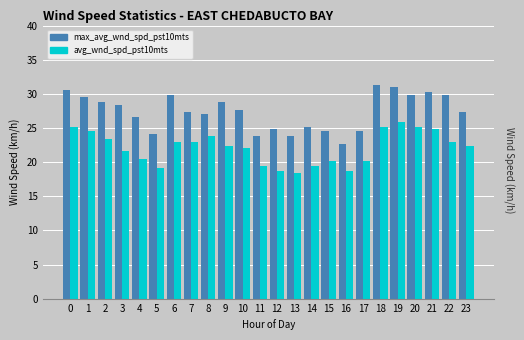

Is the value of max_avg_wnd_spd_pst10mts at 22 greater than the value of avg_wnd_spd_pst10mts at 8?

Yes